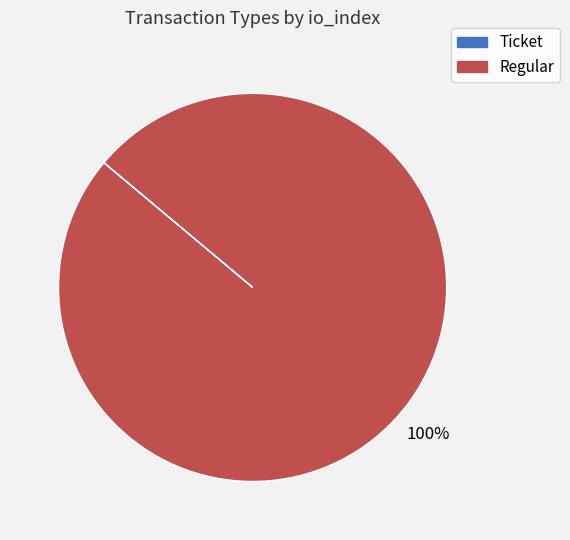

Which category accounts for the majority?

Regular